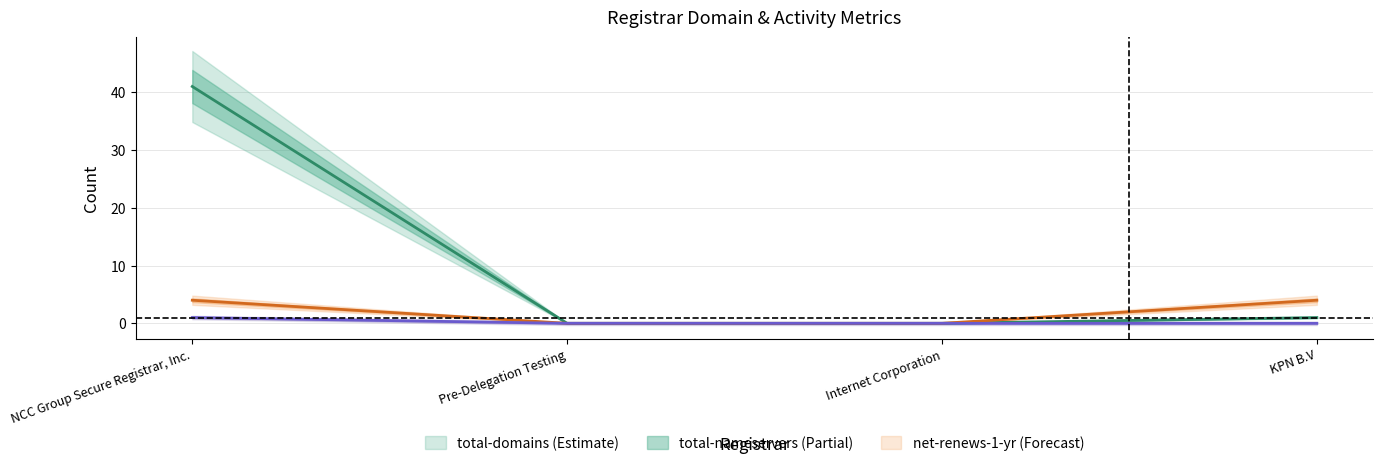

Reading right to left, extract all data points from this chart.

total-domains: 1	0	0	41
total-nameservers: 4	0	0	4
net-renews-1-yr: 0	0	0	1